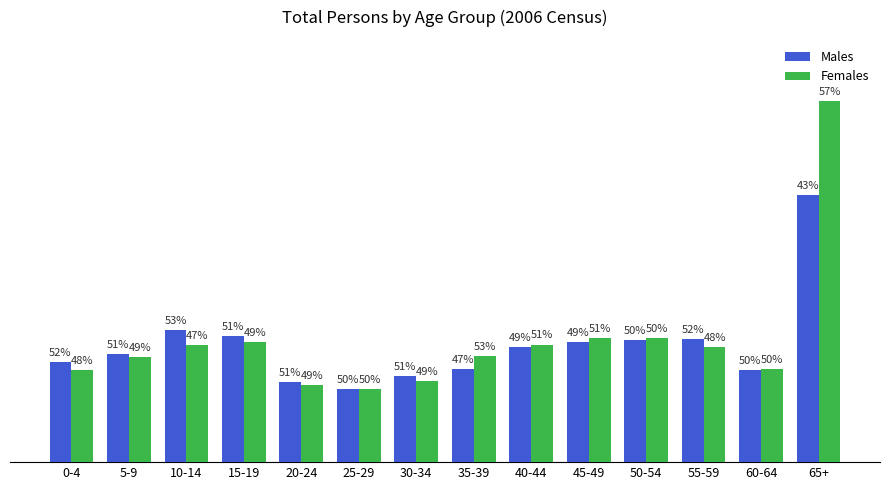

Reading right to left, transcribe all the data shown in this chart.

Males: 65+=1329	60-64=456	55-59=614	50-54=605	45-49=599	40-44=573	35-39=463	30-34=428	25-29=362	20-24=397	15-19=626	10-14=655	5-9=537	0-4=500
Females: 65+=1798	60-64=461	55-59=573	50-54=615	45-49=619	40-44=585	35-39=527	30-34=404	25-29=364	20-24=384	15-19=598	10-14=581	5-9=523	0-4=459